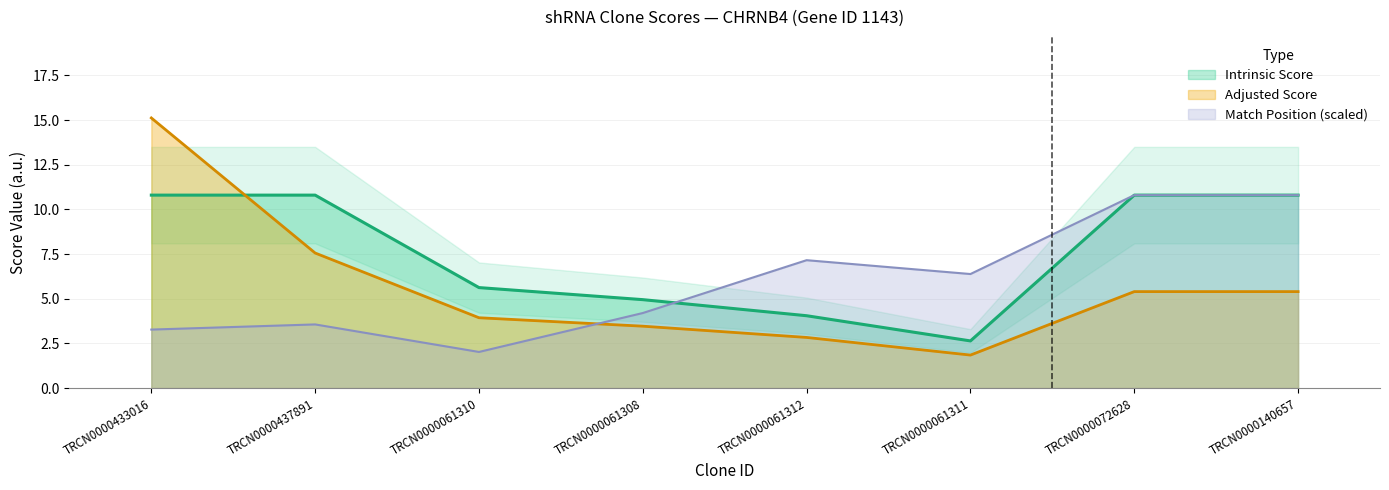

Reading left to right, what are all the values shown in this chart?

Match Position: TRCN0000433016=3.3	TRCN0000437891=3.6	TRCN0000061310=2.0	TRCN0000061308=4.2	TRCN0000061312=7.2	TRCN0000061311=6.4	TRCN0000072628=10.8	TRCN0000140657=10.8
Adjusted Score: TRCN0000433016=15.1	TRCN0000437891=7.6	TRCN0000061310=3.9	TRCN0000061308=3.5	TRCN0000061312=2.8	TRCN0000061311=1.8	TRCN0000072628=5.4	TRCN0000140657=5.4
Intrinsic Score: TRCN0000433016=10.8	TRCN0000437891=10.8	TRCN0000061310=5.6	TRCN0000061308=5.0	TRCN0000061312=4.0	TRCN0000061311=2.6	TRCN0000072628=10.8	TRCN0000140657=10.8